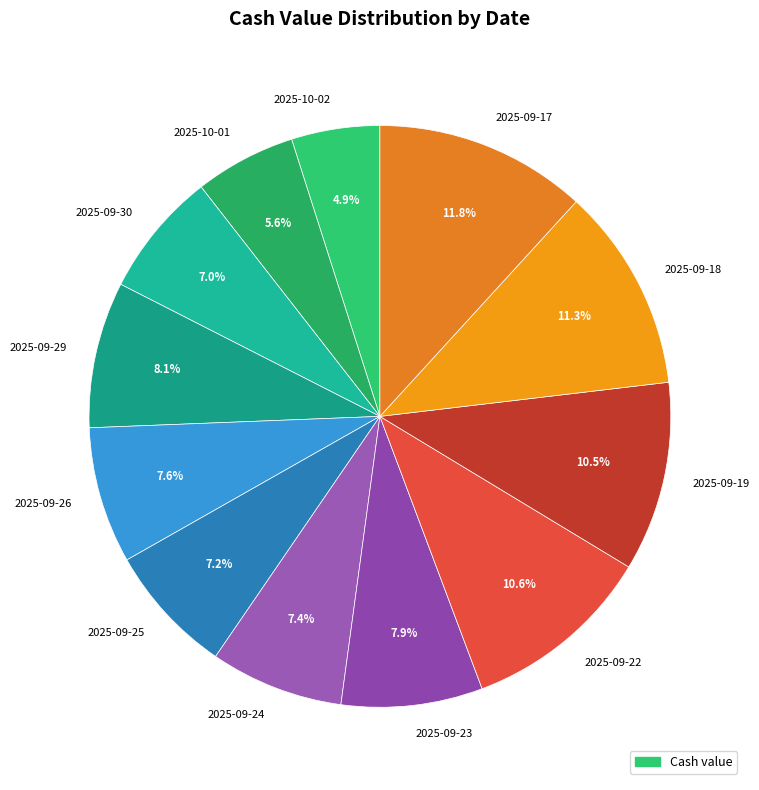

Count the number of slices in the pie.

12